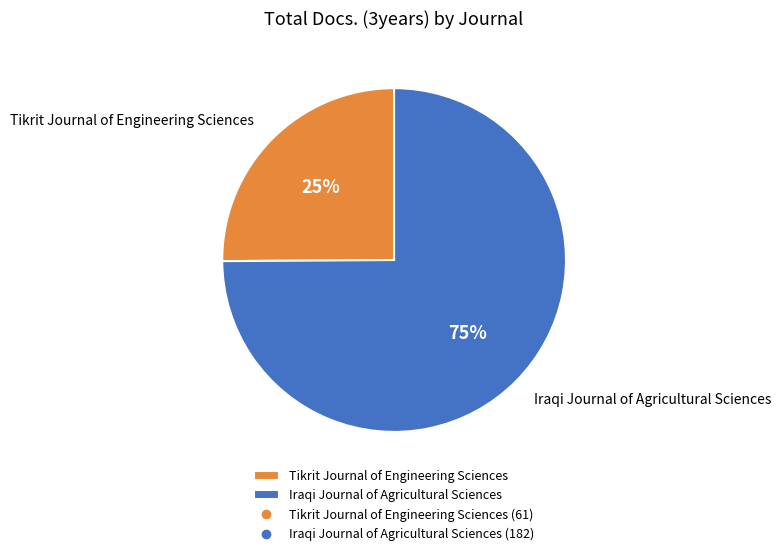

Count the number of slices in the pie.

2